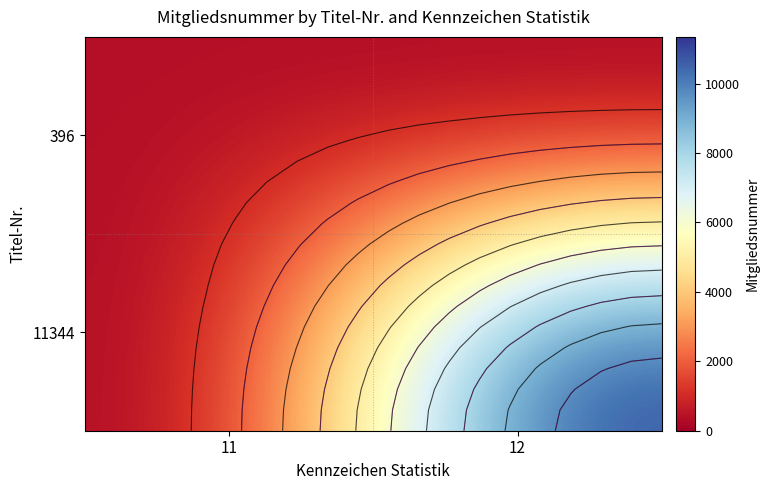

At how many categories does at least one series exceed 149?

2